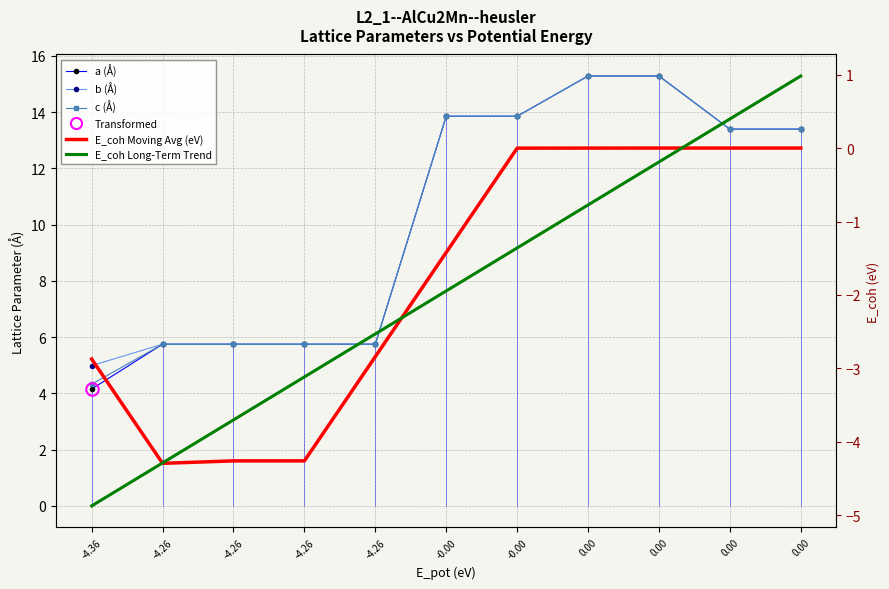

What is the value of the E_coh Long-Term Trend point at the 4th from the left?

-4.3